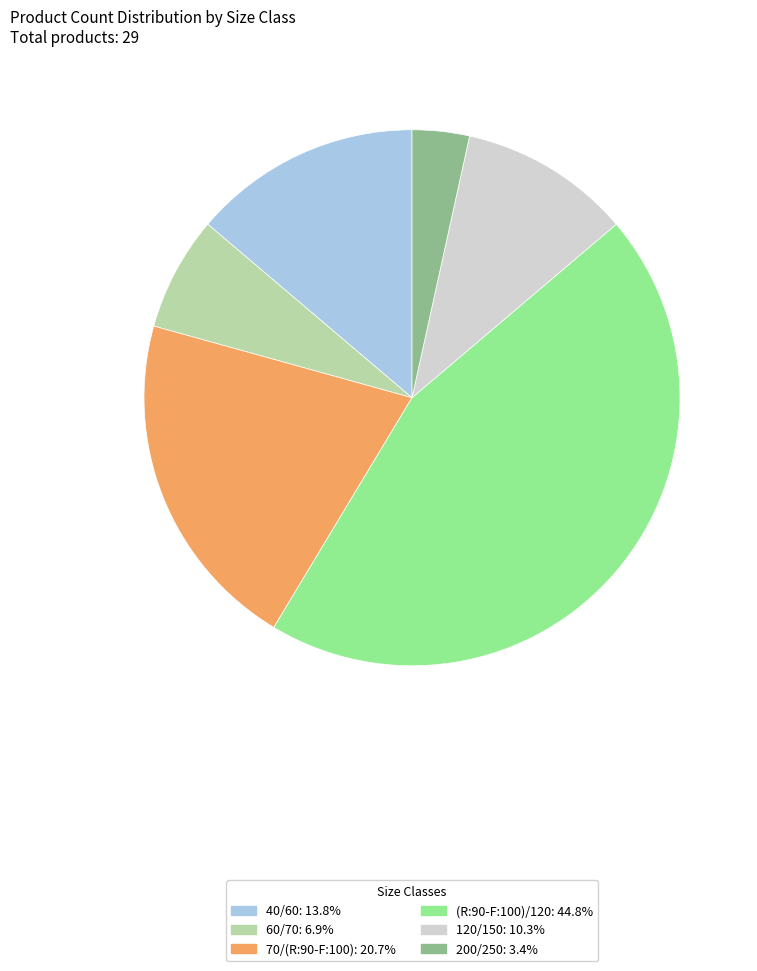

True or false: 40/60 accounts for 4% of the total.

False